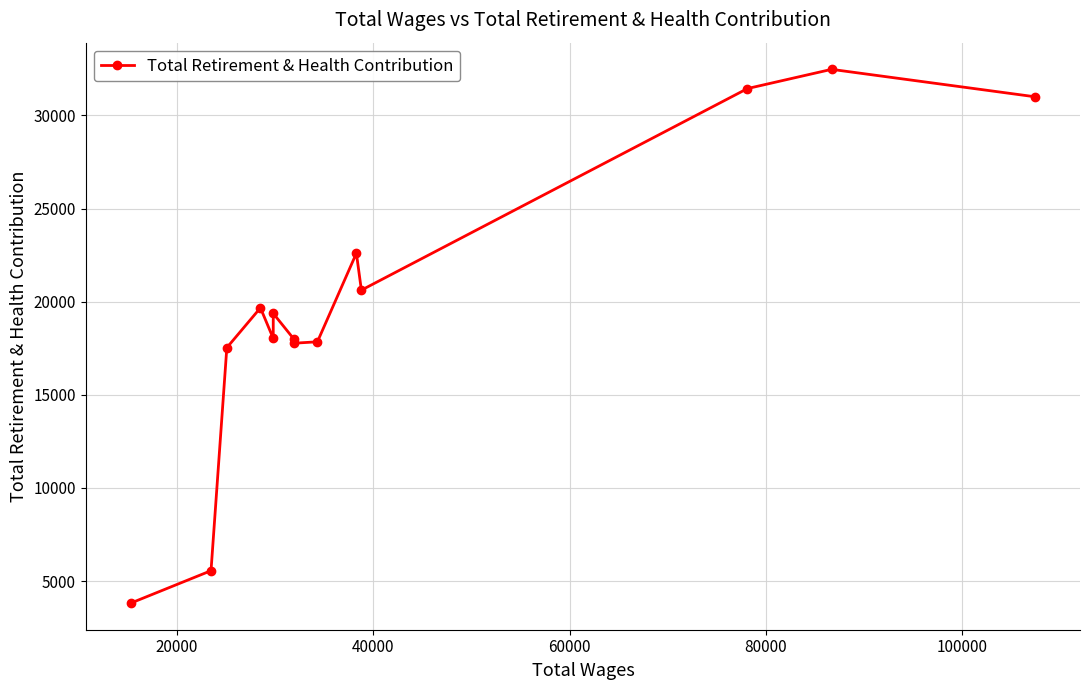

True or false: the data has more than 2 interior local peaks.

True